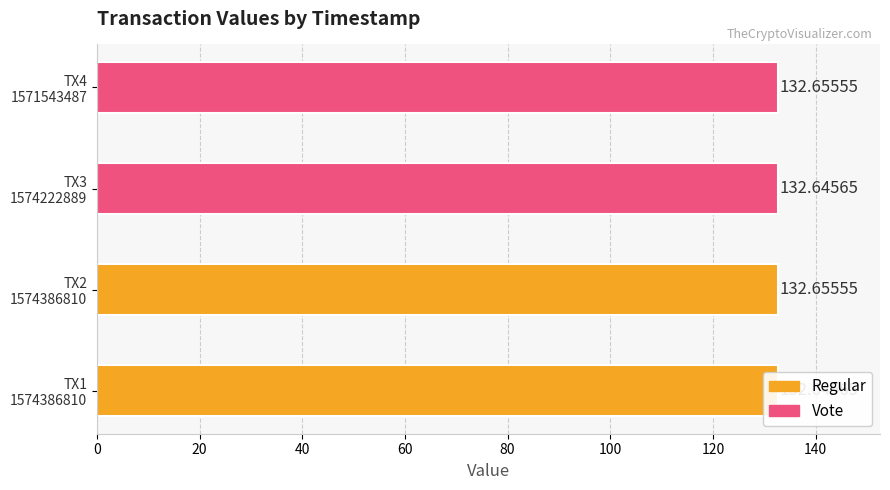

Are the bars grouped side by side (vs. stacked)?

Yes